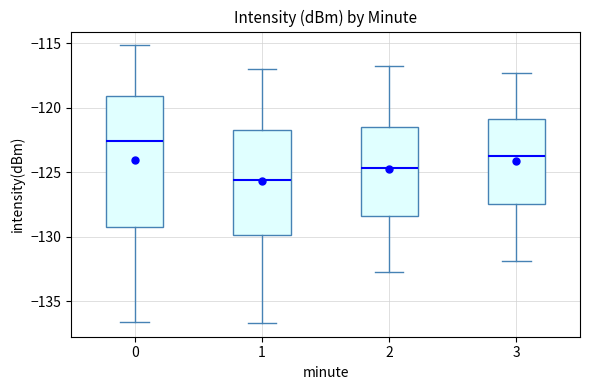

Reading left to right, transcribe this box plot: for each box, give where its median line is, the range the box spans, and where its two whiskers end, as read against the y-axis. The values are not printed on the chart, so give them approximately, as read against the axis.

0: median -122.5, box -129.0 to -119.0, whiskers -136.5 to -115.0
1: median -125.5, box -130.0 to -121.5, whiskers -136.5 to -117.0
2: median -124.5, box -128.5 to -121.5, whiskers -132.5 to -117.0
3: median -123.5, box -127.5 to -121.0, whiskers -132.0 to -117.5